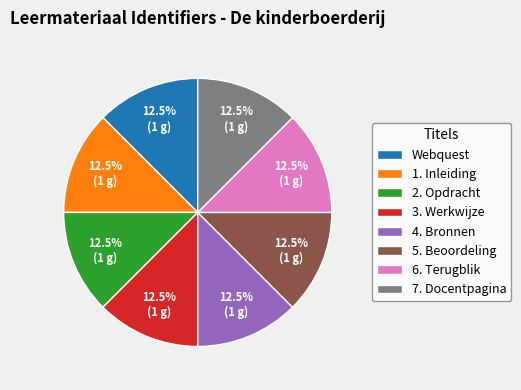

The 3. Werkwijze slice represents 1% of the pie. True or false?

False